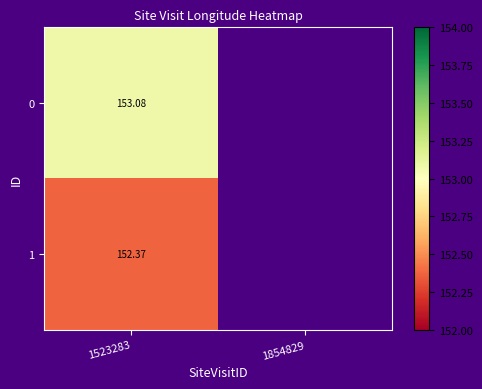

At which category is the sum across all series the highest?

1523283